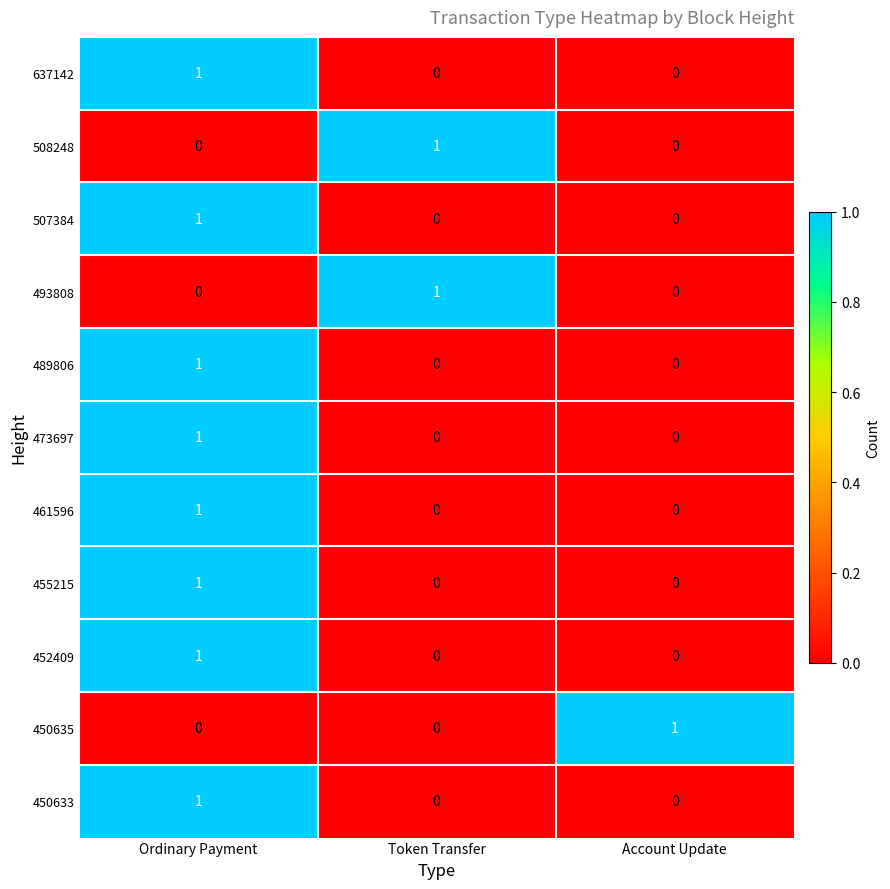

True or false: 452409 has a value of 0 at Account Update.

True